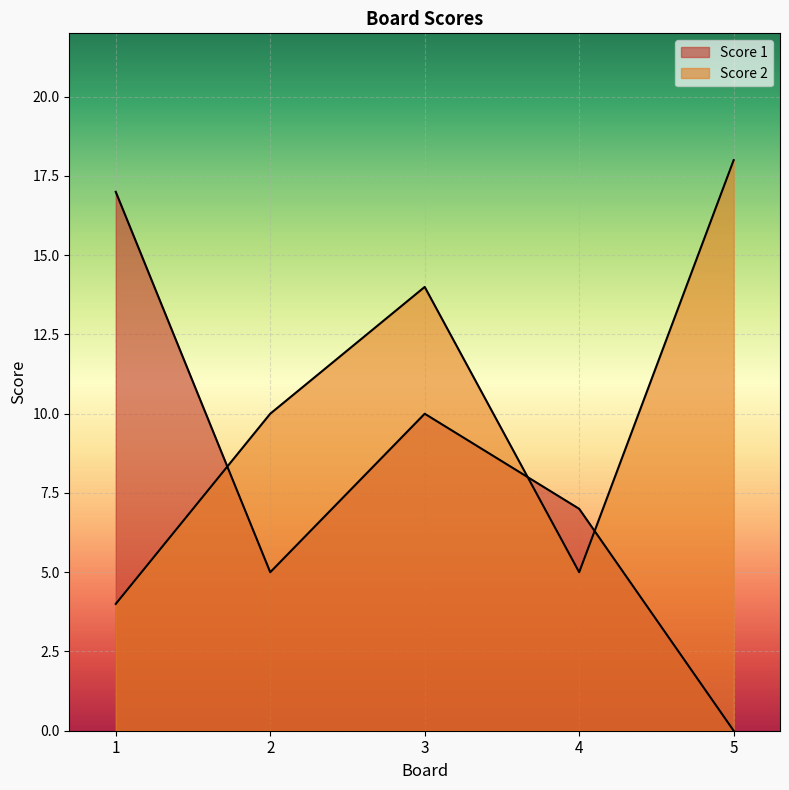

List the series in order of their overall mean, lowest first.

Score 1, Score 2